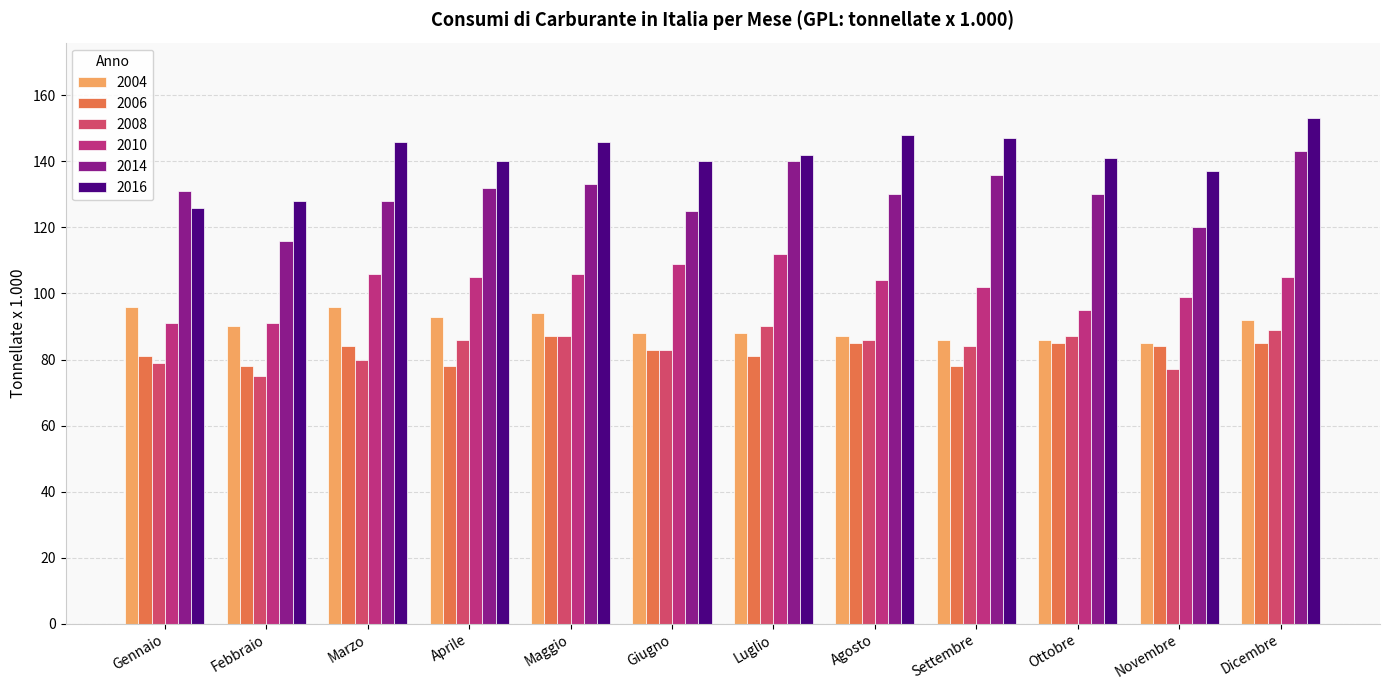

Are the bars grouped side by side (vs. stacked)?

Yes